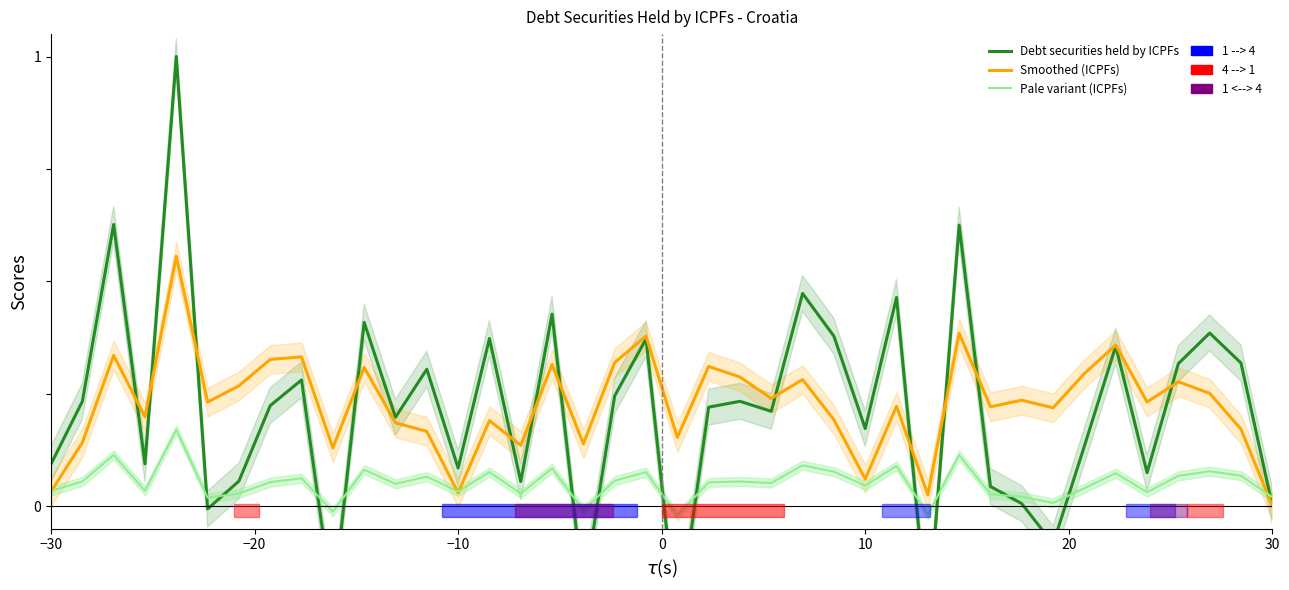

Is the value of Debt securities held by ICPFs at 13 greater than the value of Smoothed (ICPFs) at 11?

No